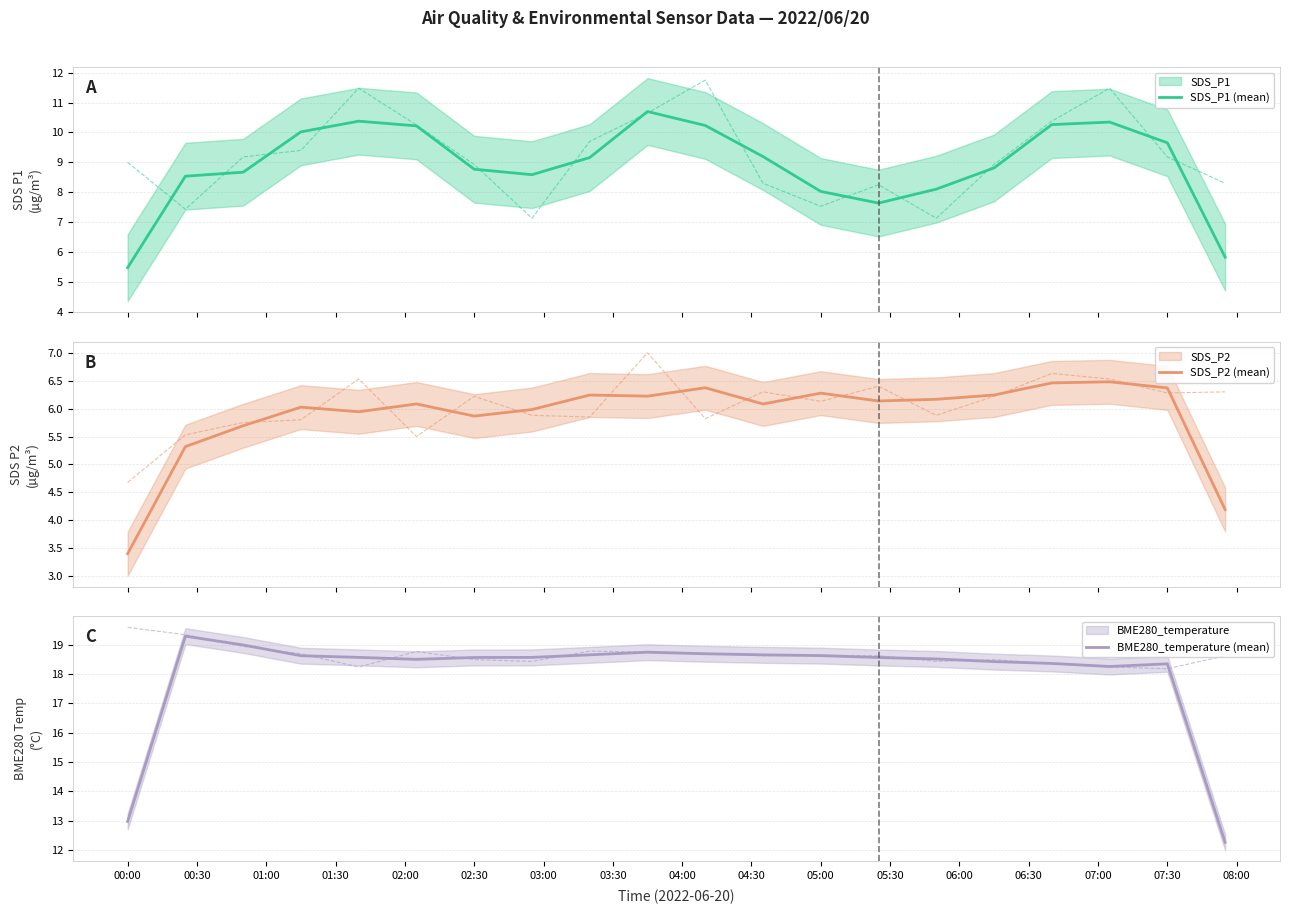

What is the average value of the SDS_P1 (mean) series?

8.9